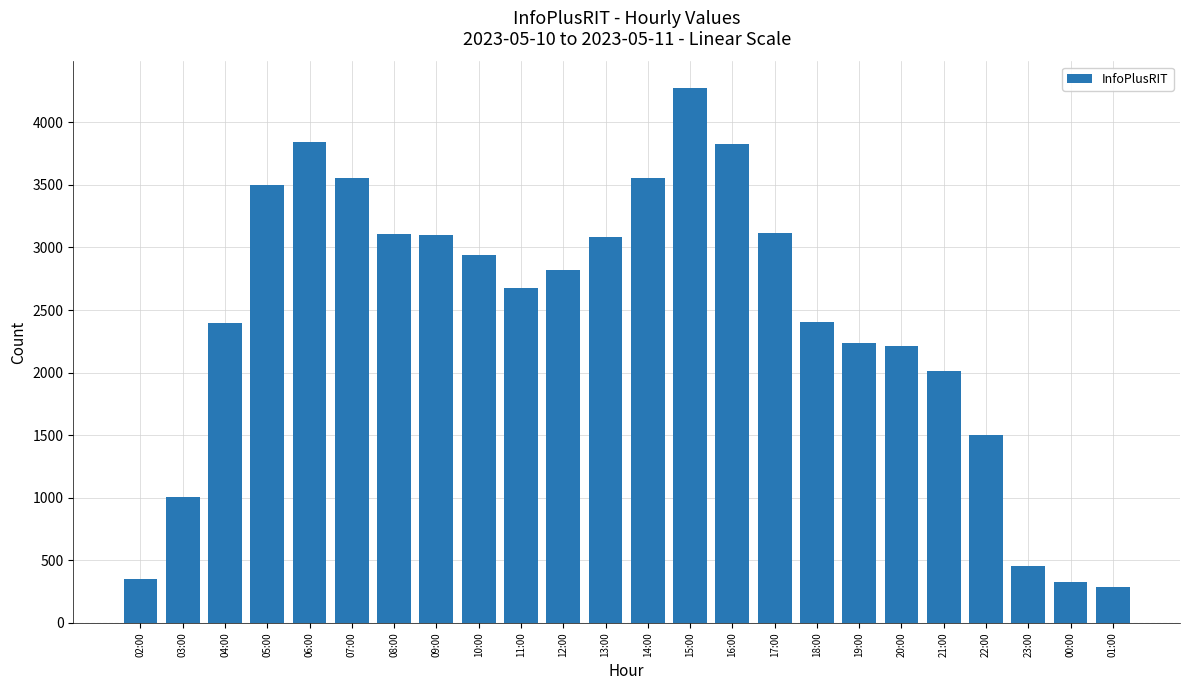

Approximately how many times larger is the value at 04:00 compared to 06:00?

0.6